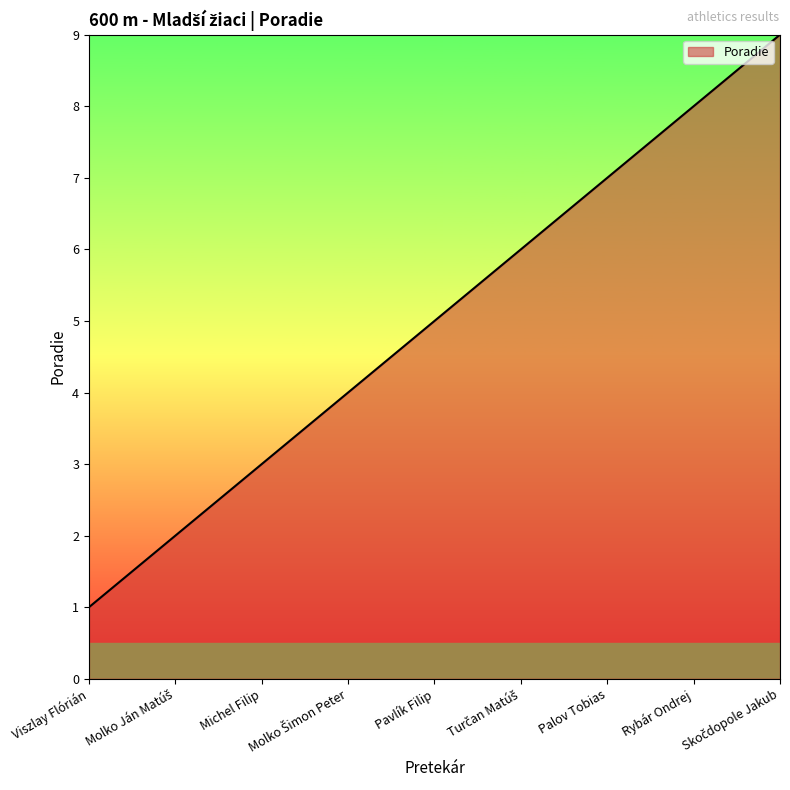

What is the change in value from Palov Tobias to Rybár Ondrej?

+1